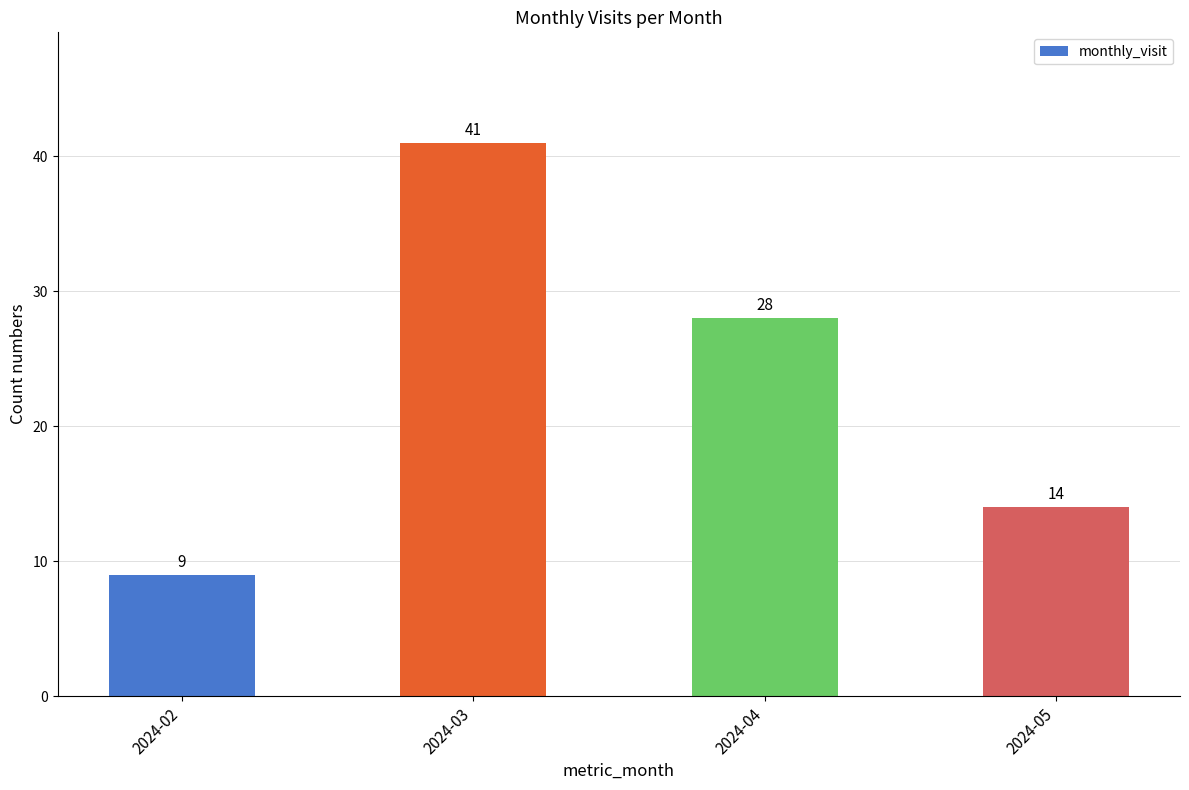

Reading right to left, transcribe all the data shown in this chart.

2024-05=14	2024-04=28	2024-03=41	2024-02=9